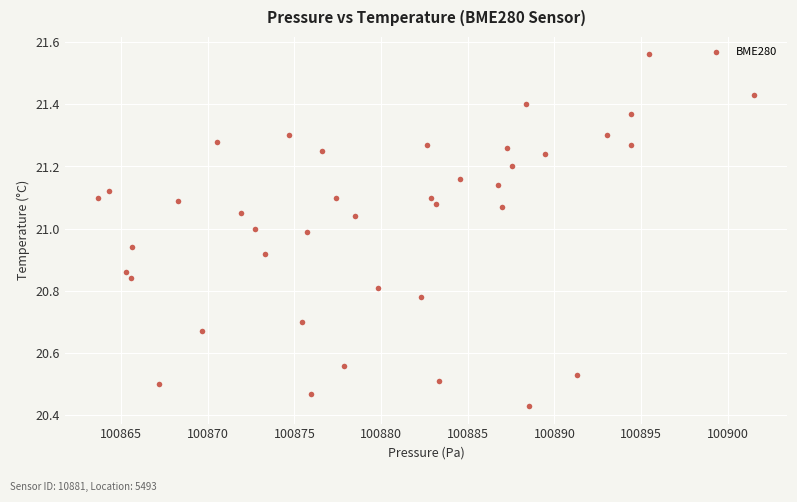

What is the range of X values (max minus min)?

37.9